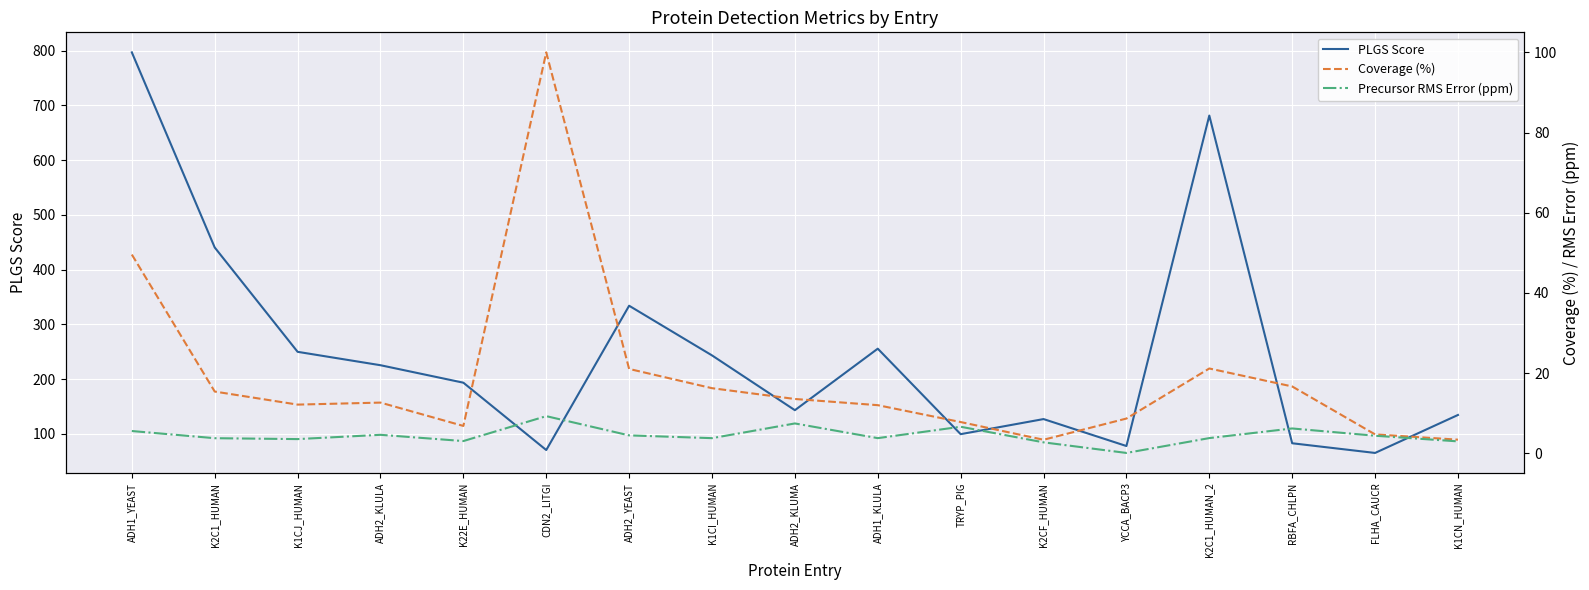

Which category has the lowest value in the Precursor RMS Error (ppm) series?

YCCA_BACP3